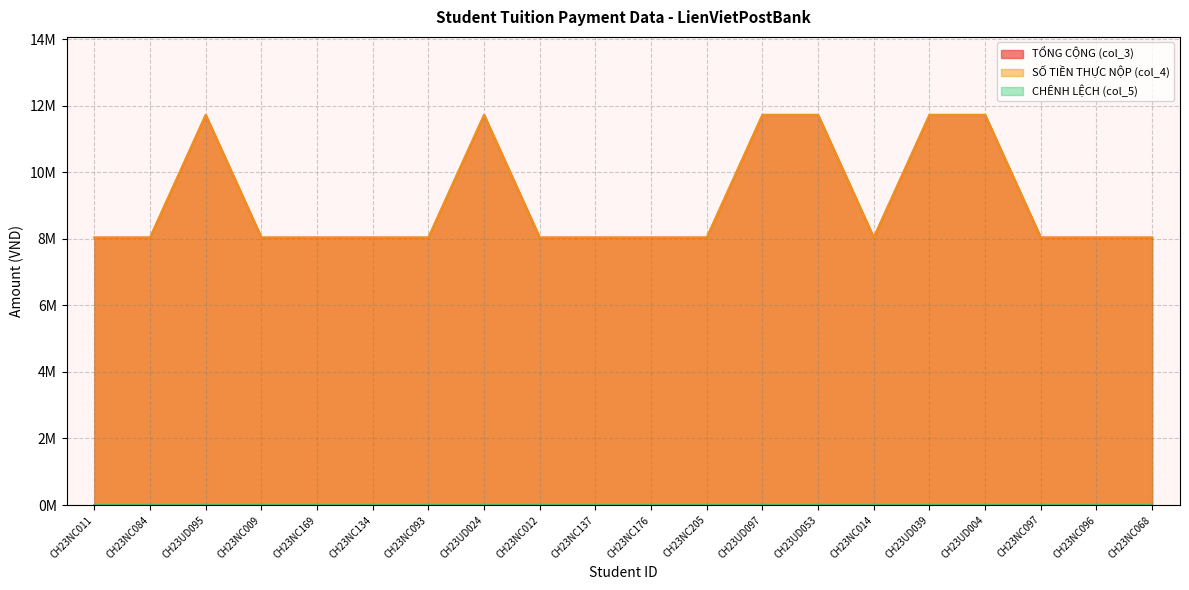

What is the value of the TỔNG CỘNG (col_3) point at the 3rd from the left?

11725000